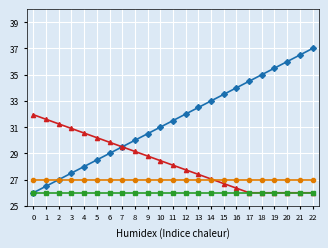

What is the difference between the highest and lowest values at 1?

5.6